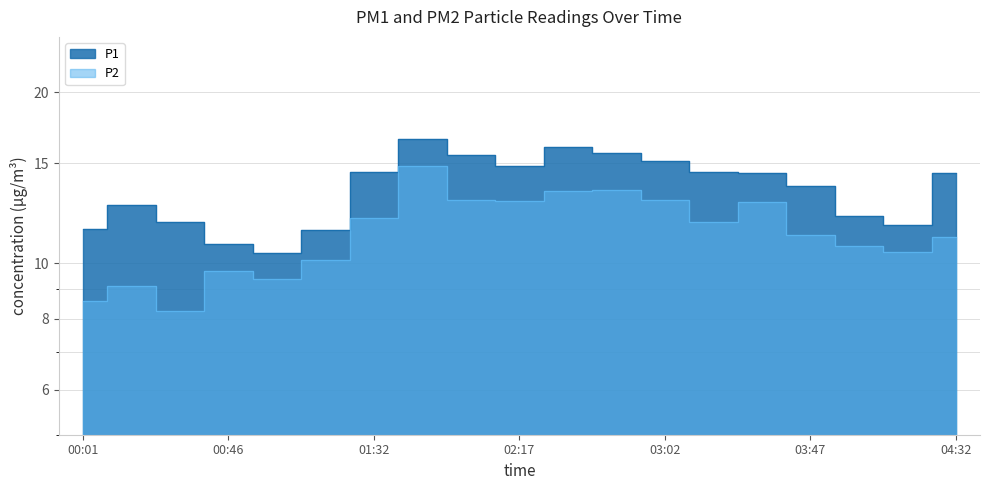

Which label corresponds to the largest value in the chart?

01:47